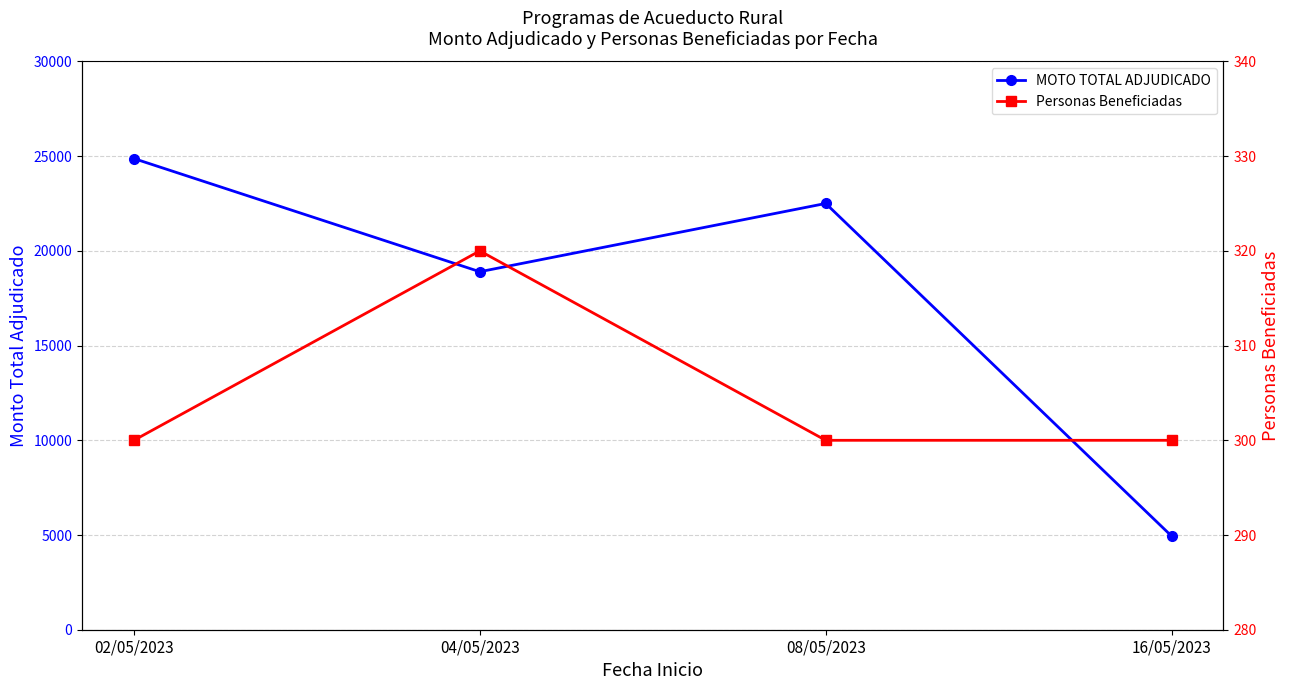

Rank the categories by MOTO TOTAL ADJUDICADO value from highest to lowest.

02/05/2023, 08/05/2023, 04/05/2023, 16/05/2023